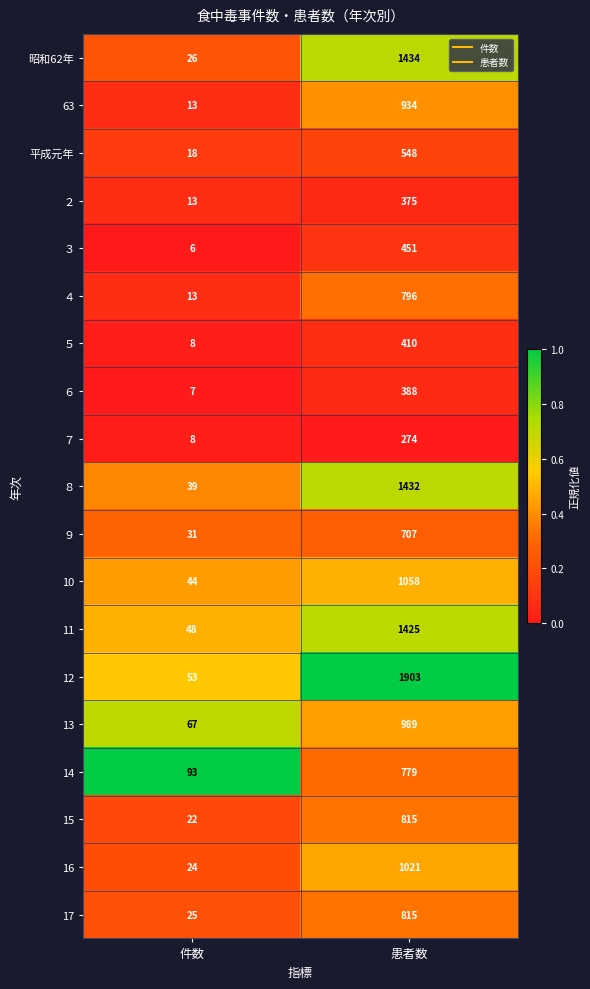

At which category does the chart reach its peak across all series?

患者数